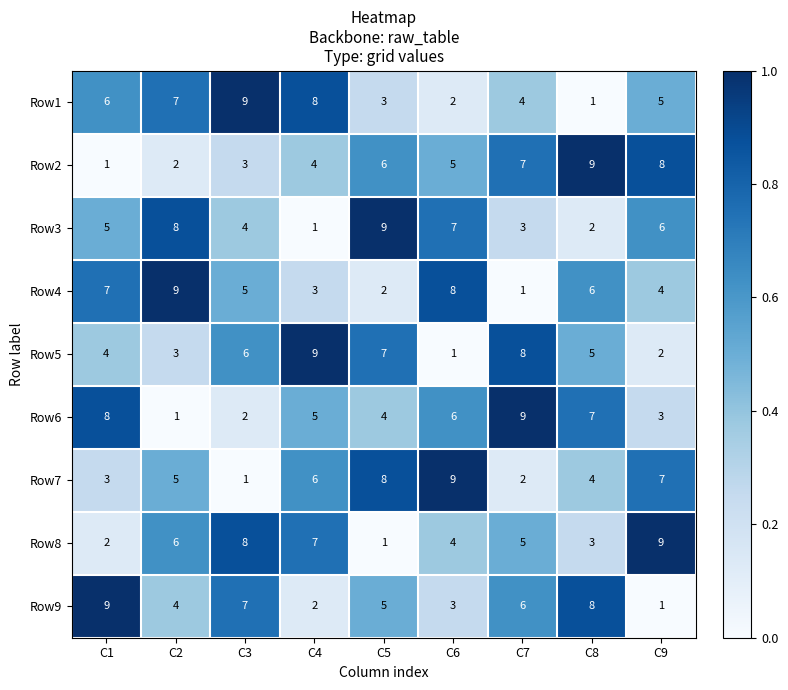

Count the Row9 values in the range 3 to 7.

5